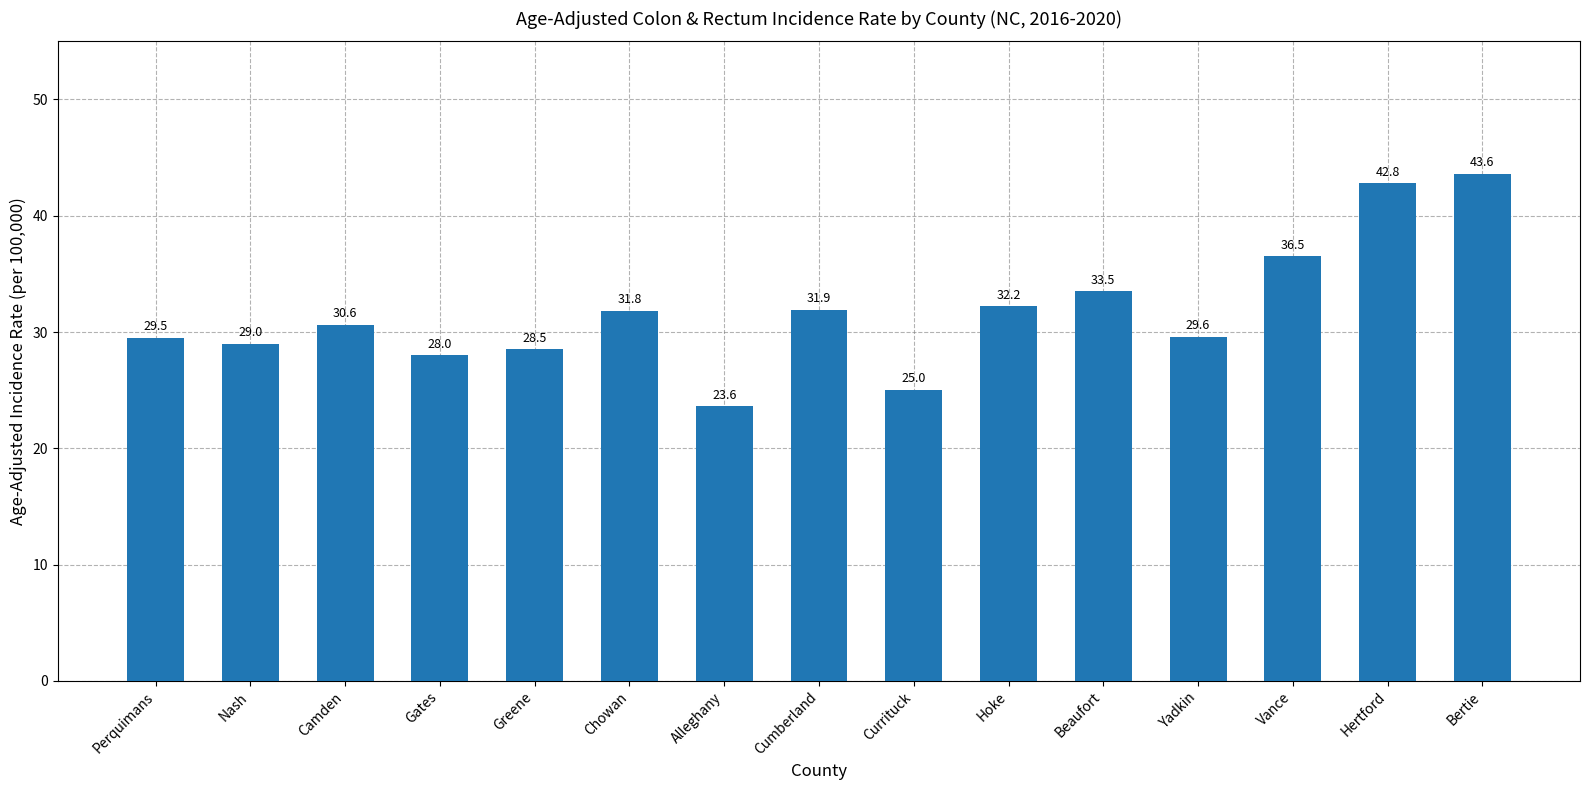

What is the difference between the maximum and second lowest values?

18.6